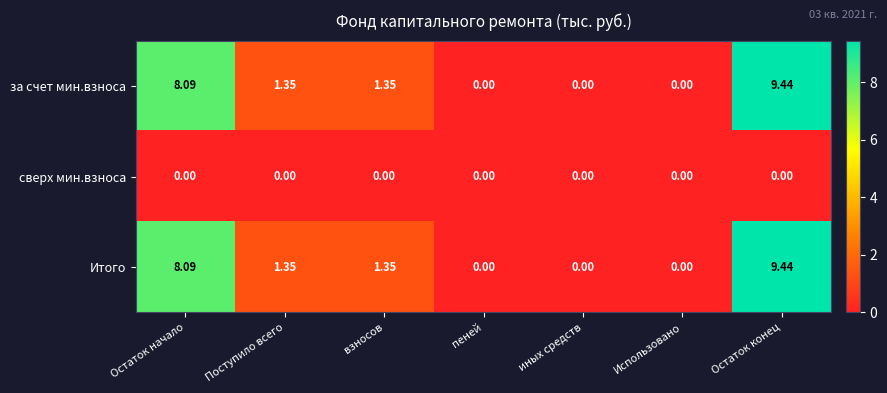

At which label does за счет мин.взноса reach its peak?

Остаток конец